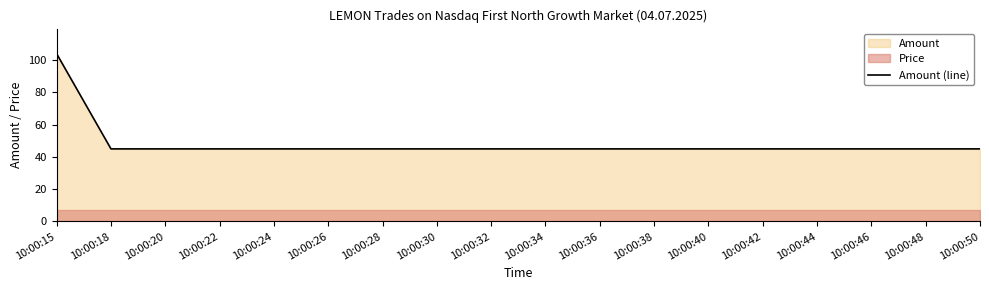

Approximately how many times larger is the value at 10:00:38 compared to 10:00:30?

1.0